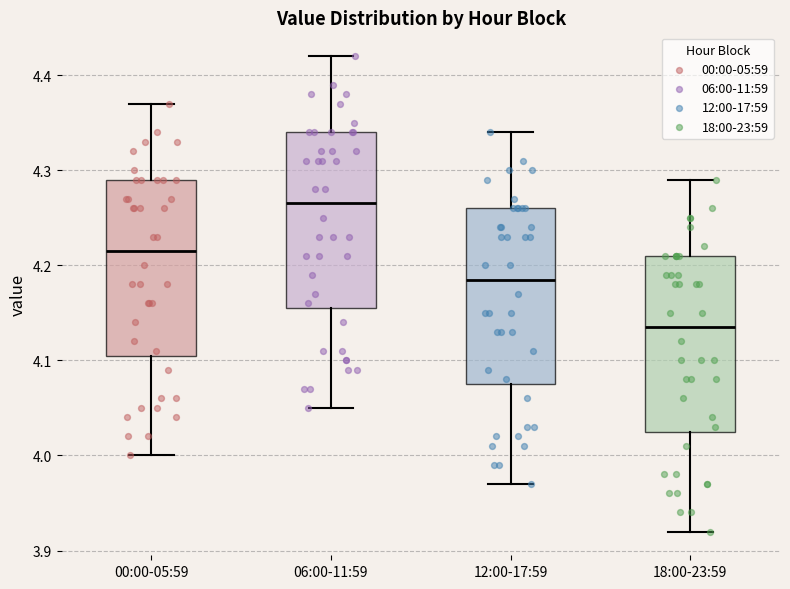

Where does the upper whisker of the box for 06:00-11:59 end on the y-axis? The values are not printed on the chart, so give them approximately, as read against the axis.

4.42